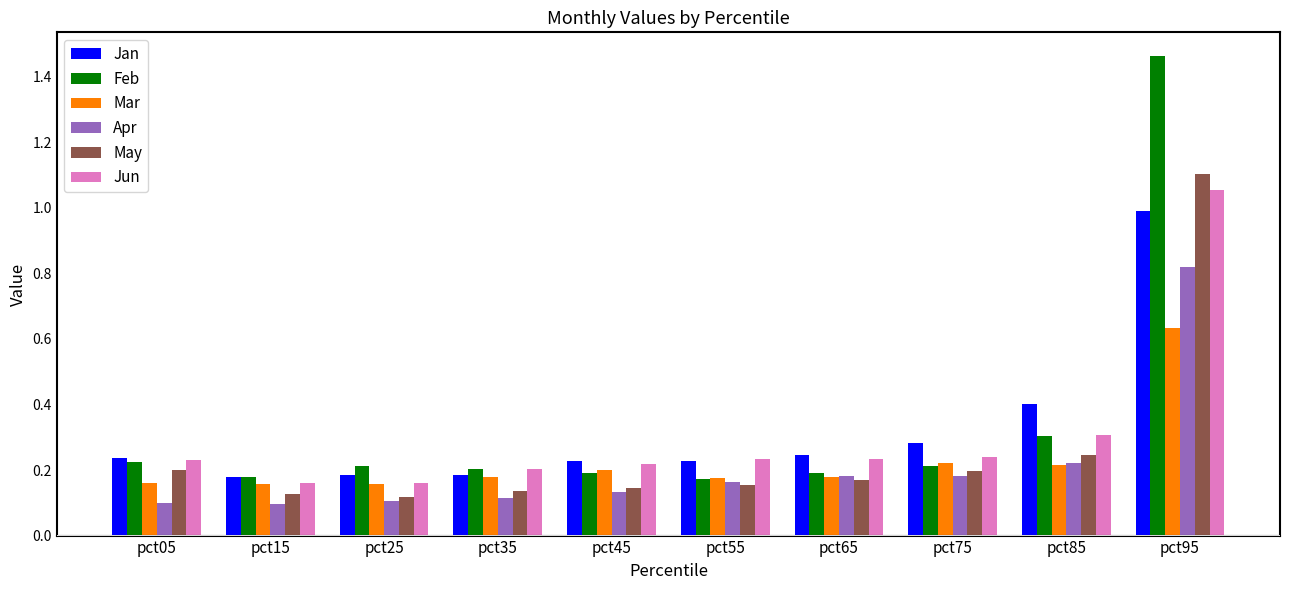

What is the sum of all Feb values?

3.4